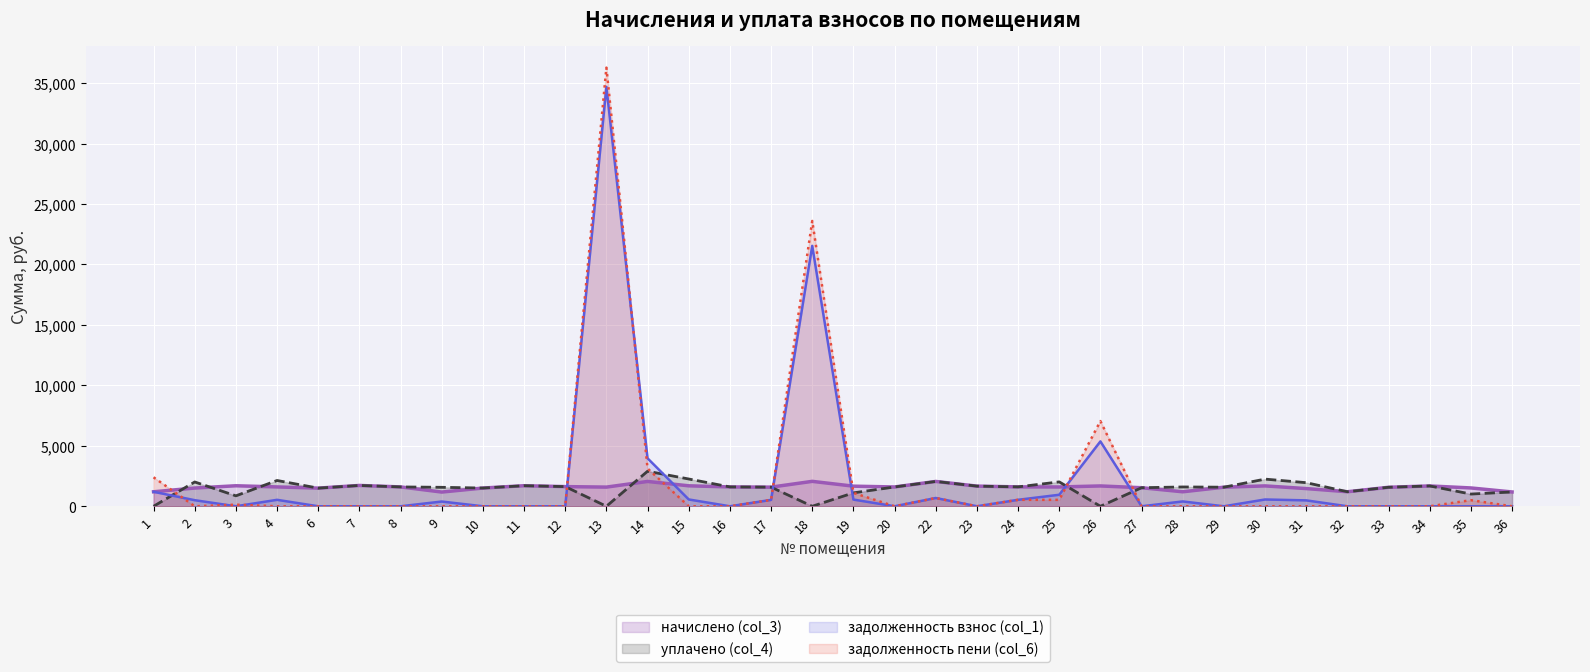

How many intersections are there between задолженность пени (col_6) and уплачено (col_4)?

6